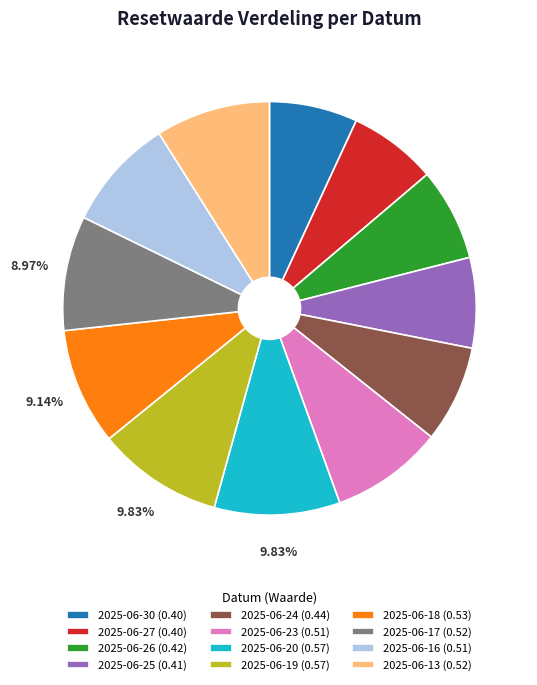

Is 2025-06-17 the majority of the pie?

No